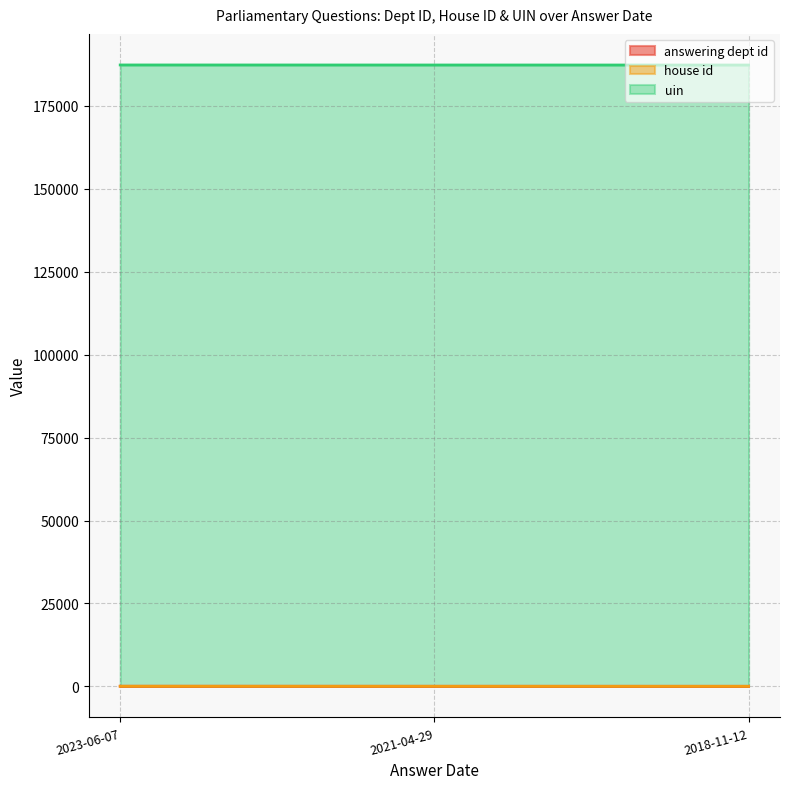

List the series in order of their peak value, lowest first.

house id, answering dept id, uin